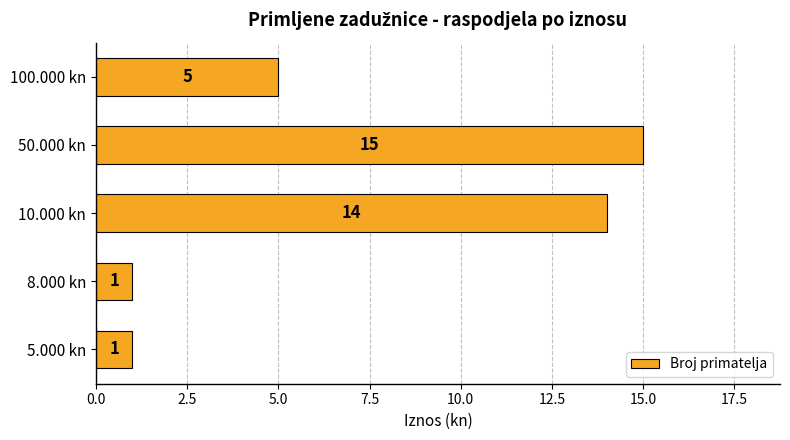

The value at 10.000 kn is 5. True or false?

False